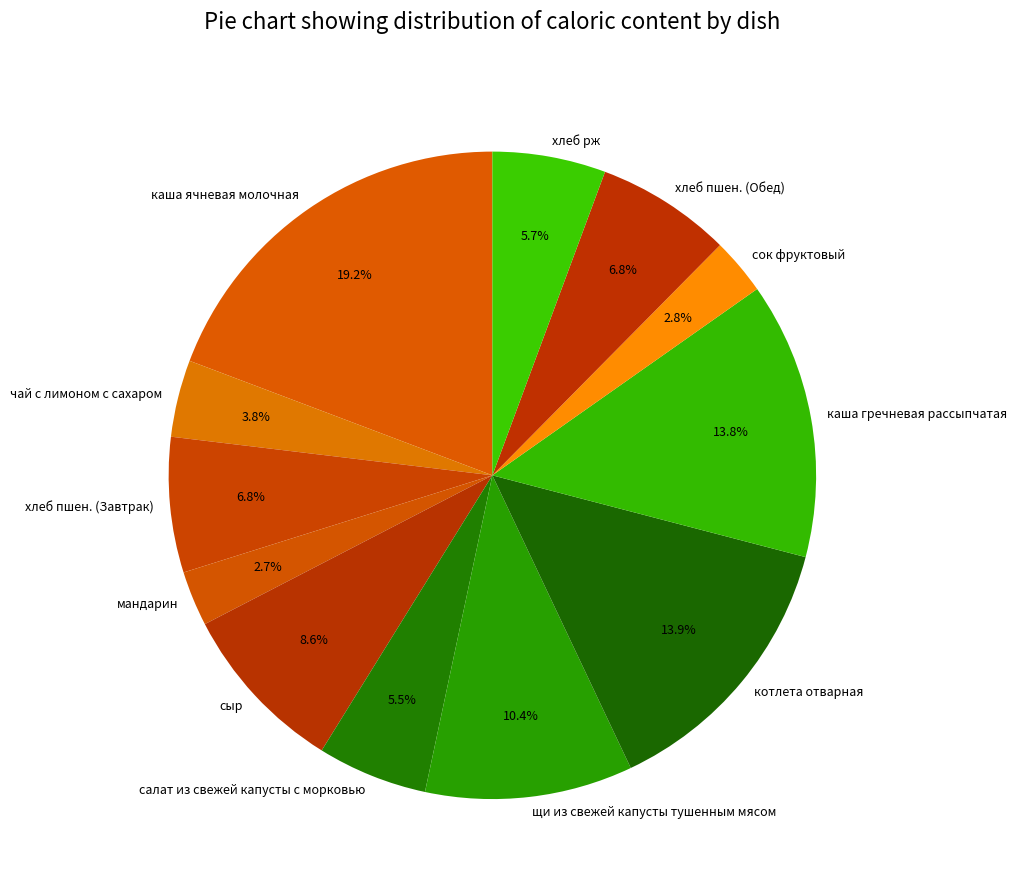

Which slice is the largest?

каша ячневая молочная